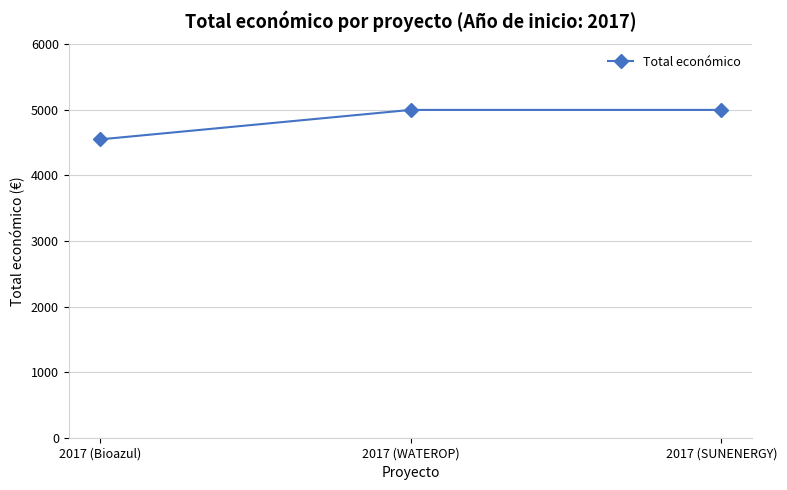

What is the sum of the values at 2017 (SUNENERGY) and 2017 (WATEROP)?

10000